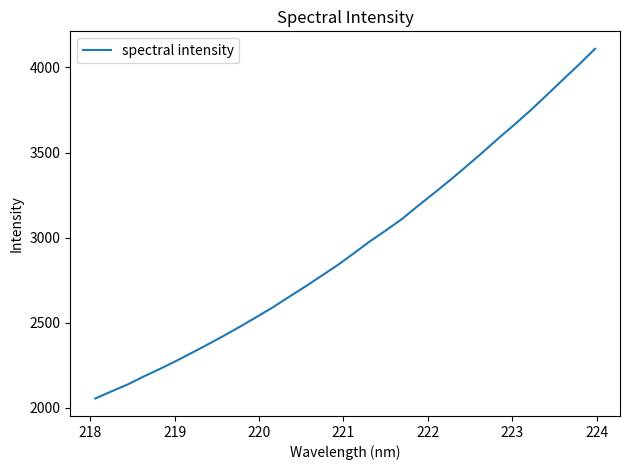

What is the maximum value shown in the chart?

4109.1